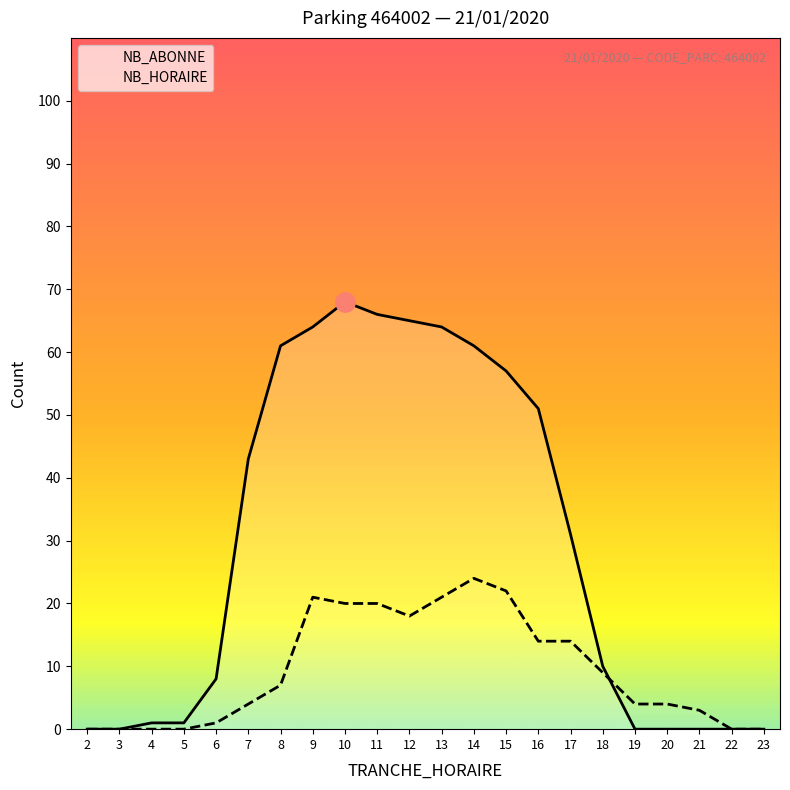

How many values in the NB_ABONNE series exceed 31?

10